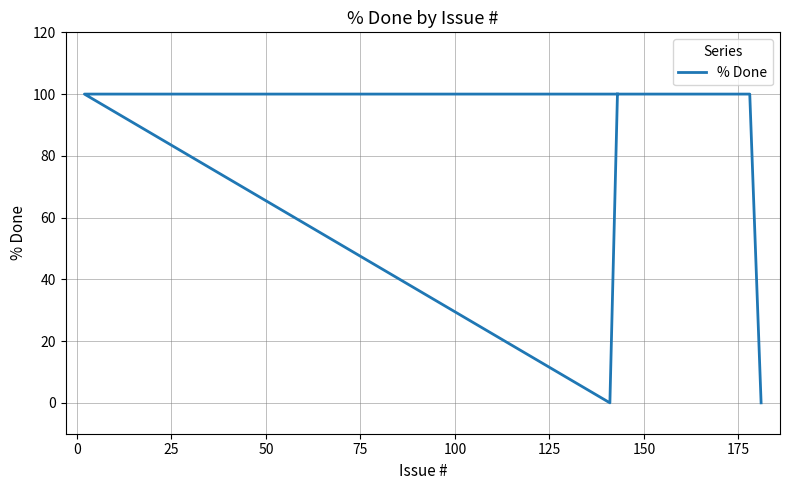

How many lines are shown in the chart?

1